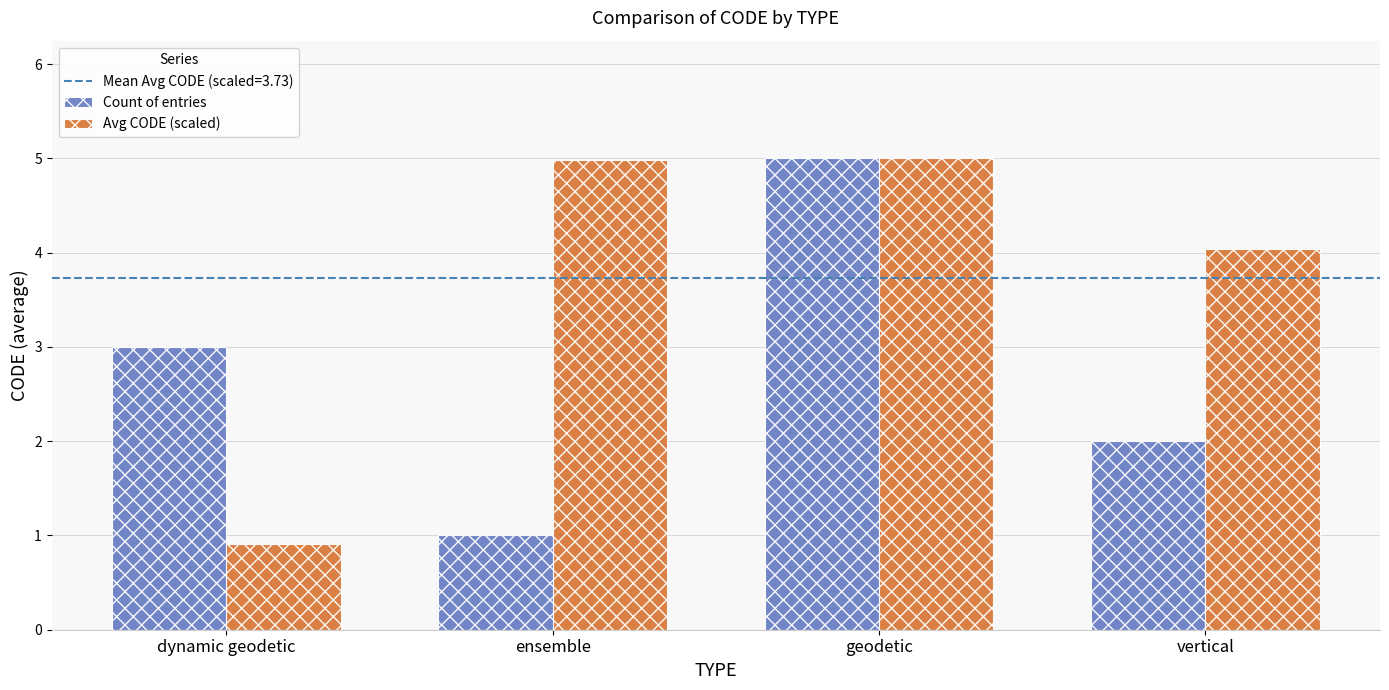

Which series has the widest spread of values?

Avg CODE (scaled)